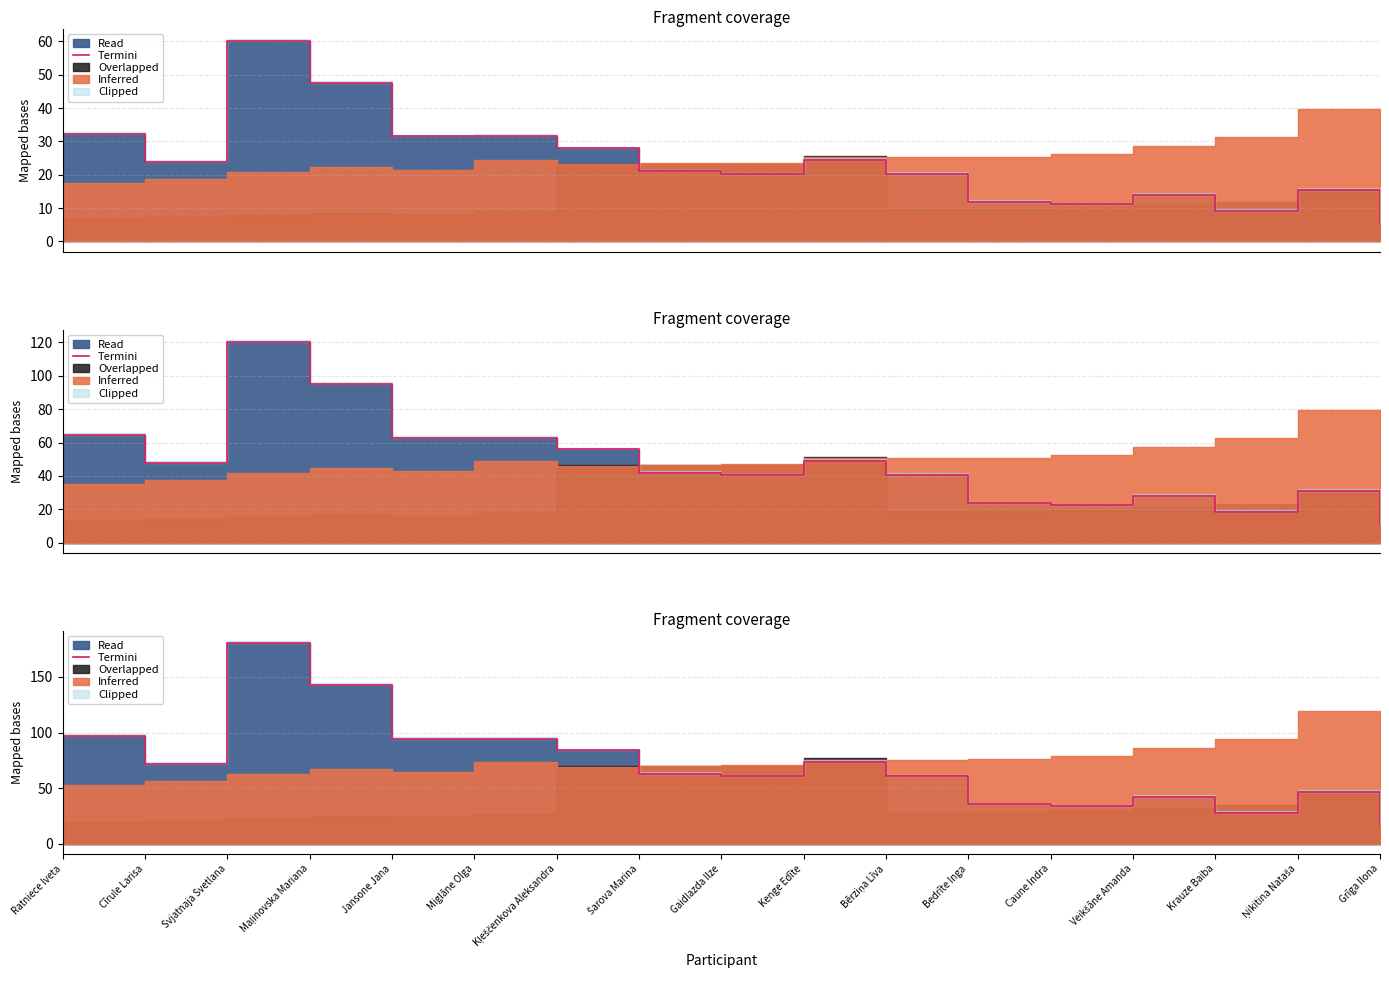

Which has a higher value, Grīga Ilona or Šarova Marina?

Šarova Marina